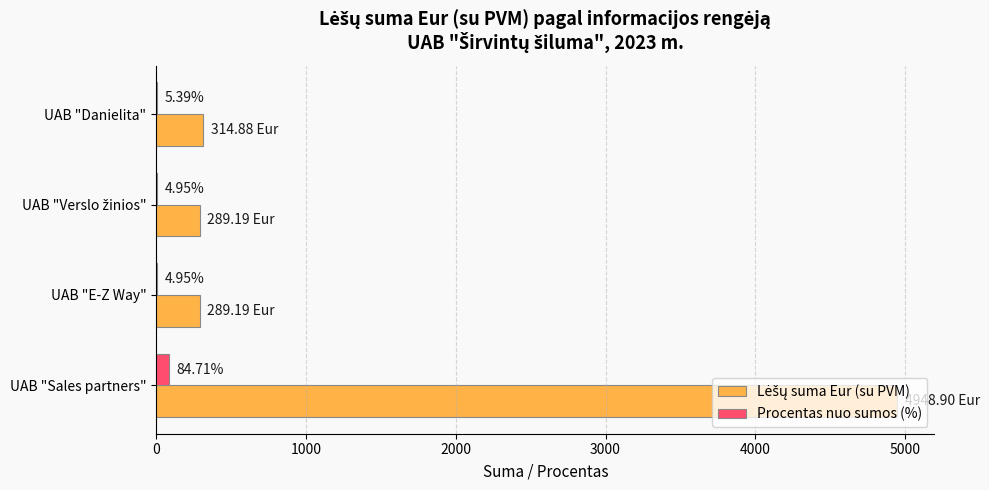

At which category is the sum across all series the highest?

UAB "Sales partners"